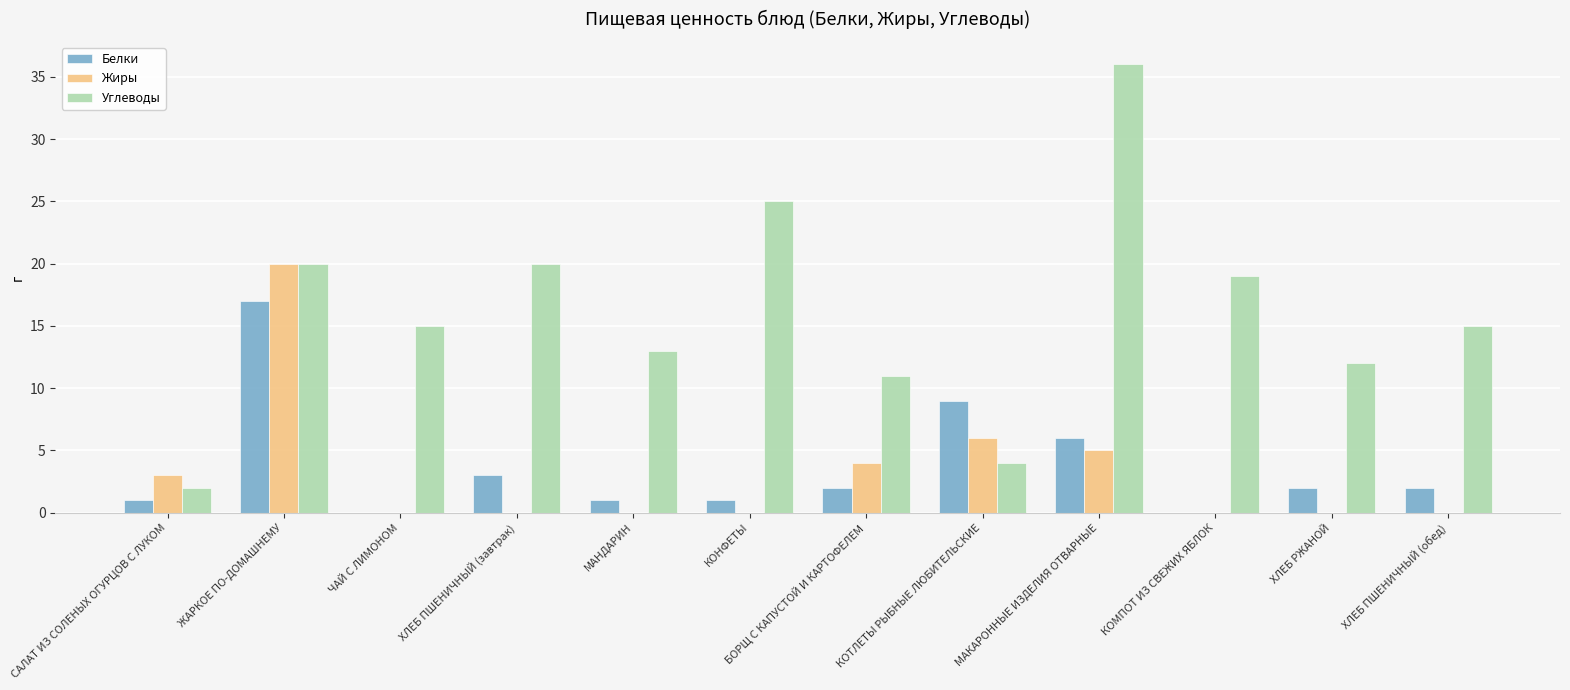

What is the greatest value displayed?

36